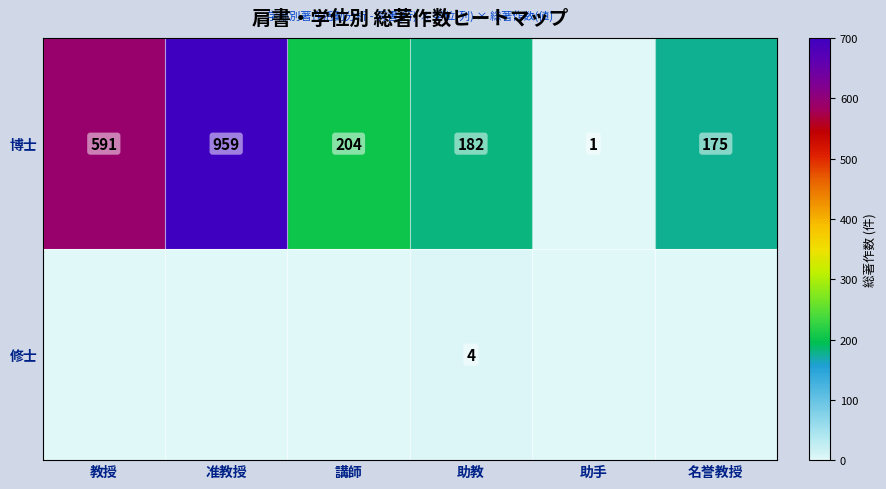

What is the total value across all series at 助教?

186